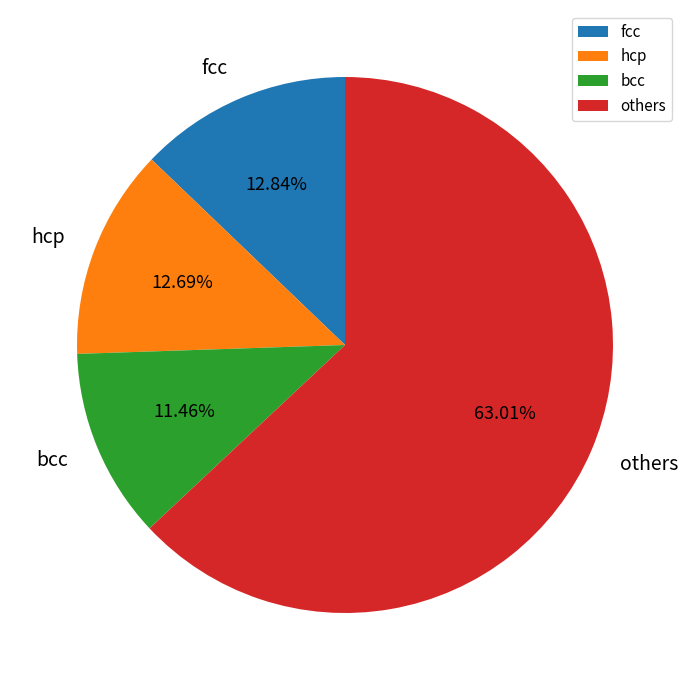

How many segments does this pie chart have?

4